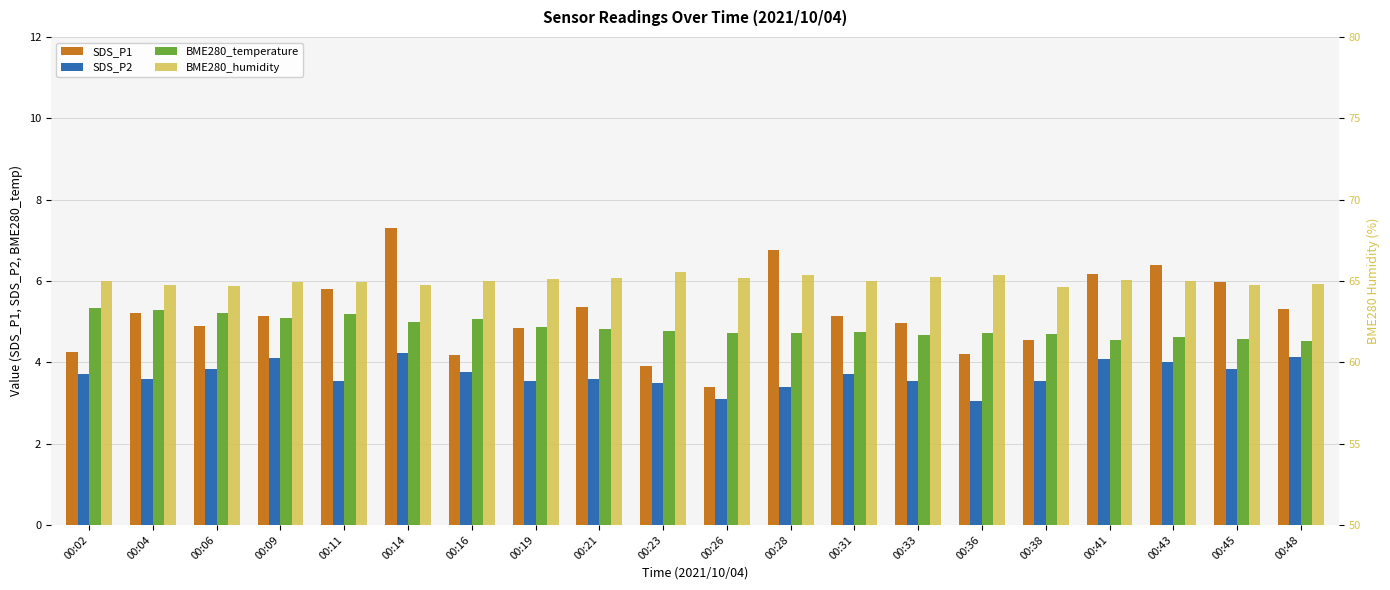

What is the difference between the second highest and minimum values in the BME280_humidity series?

0.7